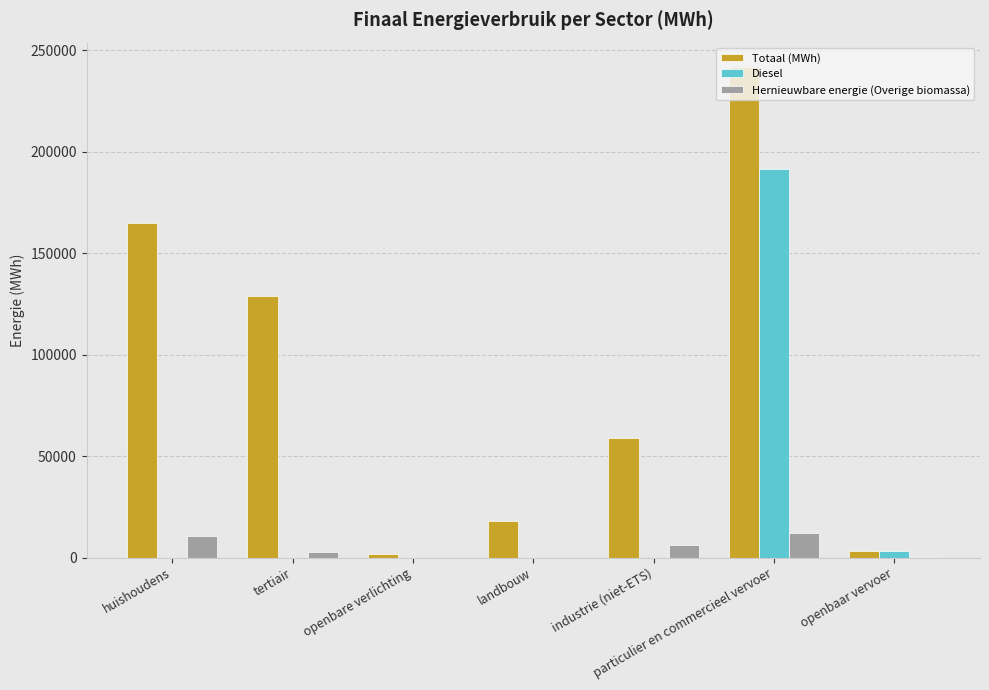

At which category is the sum across all series the highest?

particulier en commercieel vervoer